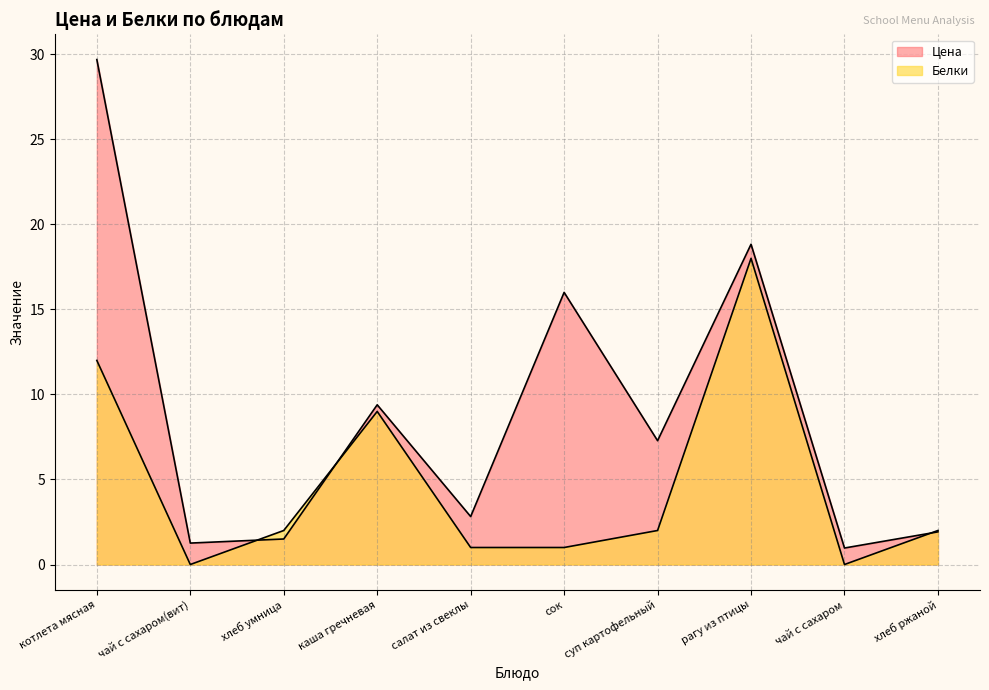

In Белки, how many points are higher than both neighbors (excluding endpoints)?

2